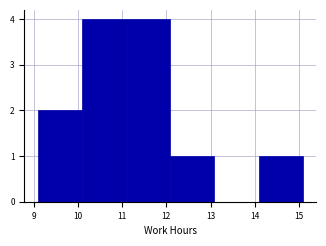

Reading left to right, list every bar in this chart as the range it spans on the x-axis followed by its height. Neither the bar edges nor the heights are printed on the chart, so give them approximately, as read against the axes.

9.09 to 10.09: 2
10.09 to 11.09: 4
11.09 to 12.09: 4
12.09 to 13.09: 1
13.09 to 14.09: 0
14.09 to 15.09: 1